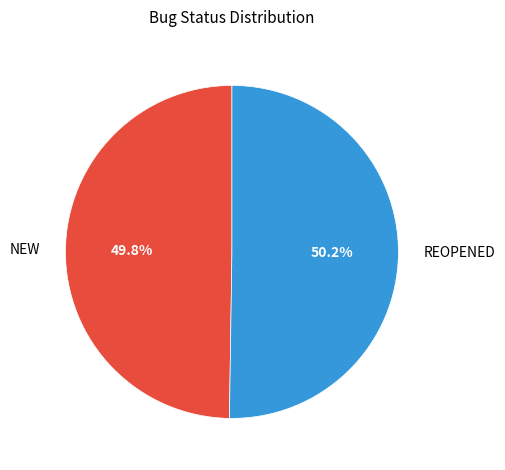

Approximately how many times larger is the value at NEW compared to REOPENED?

1.0